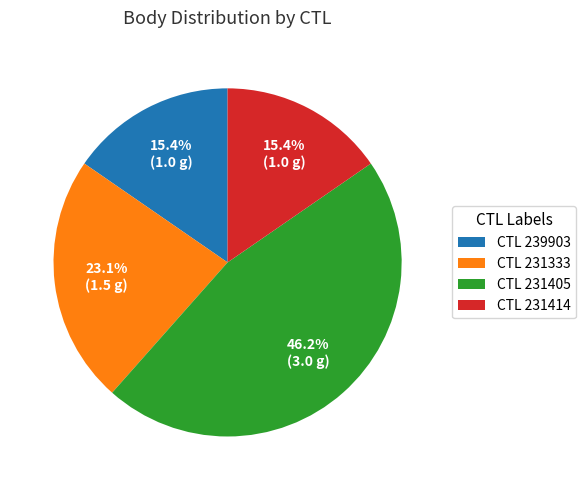

What is the largest slice in the pie chart?

231405